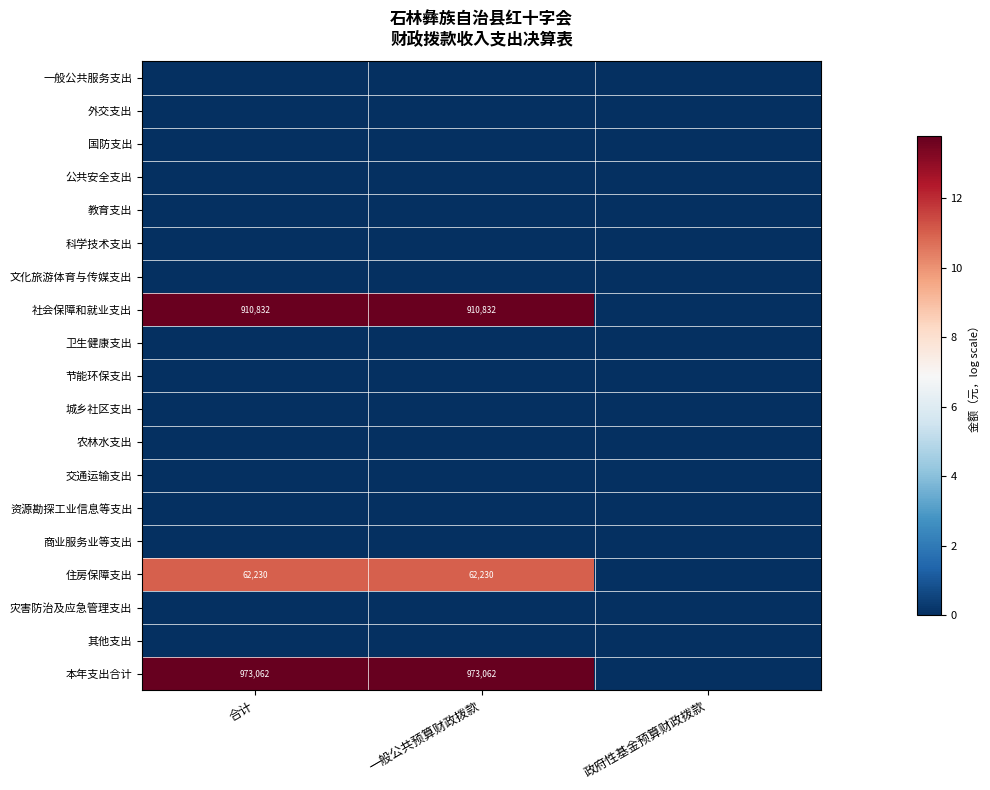

At which category is the sum across all series the highest?

合计